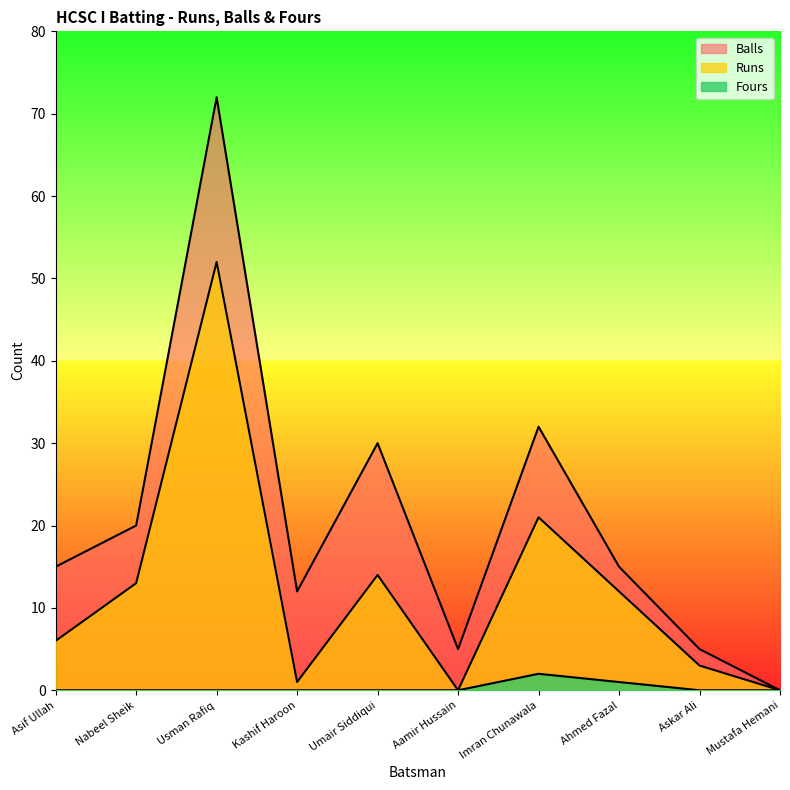

What is the difference between the Runs values at Nabeel Sheik and Kashif Haroon?

12